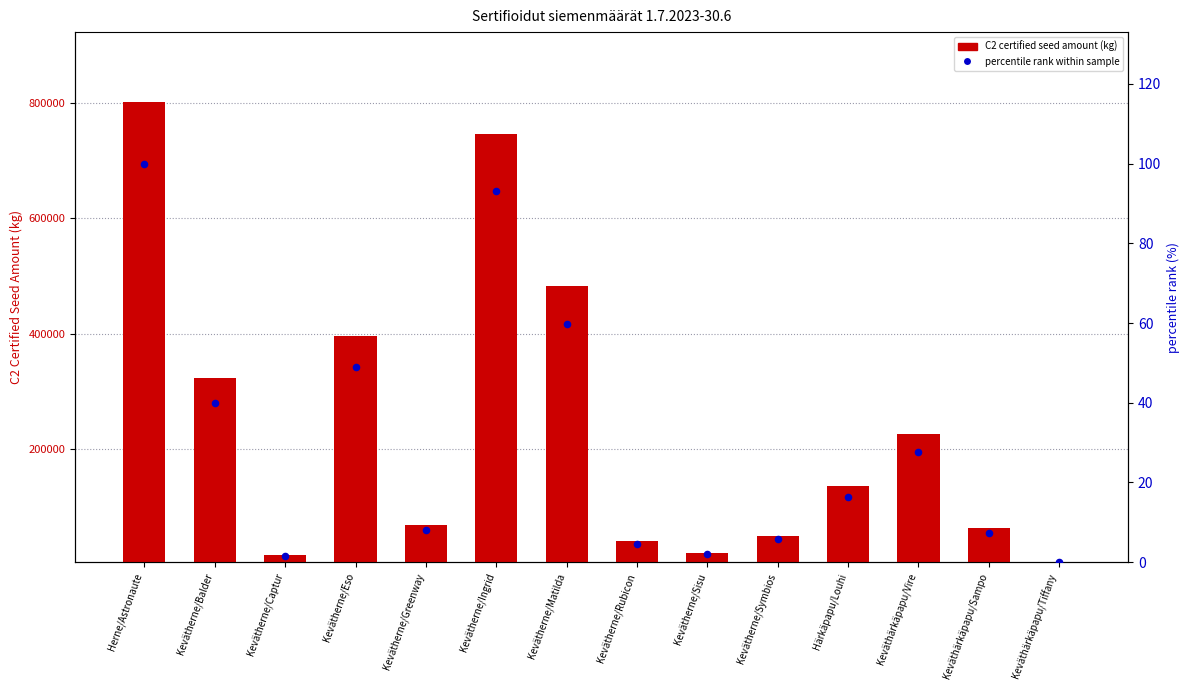

At how many categories does at least one series exceed 335808?

4